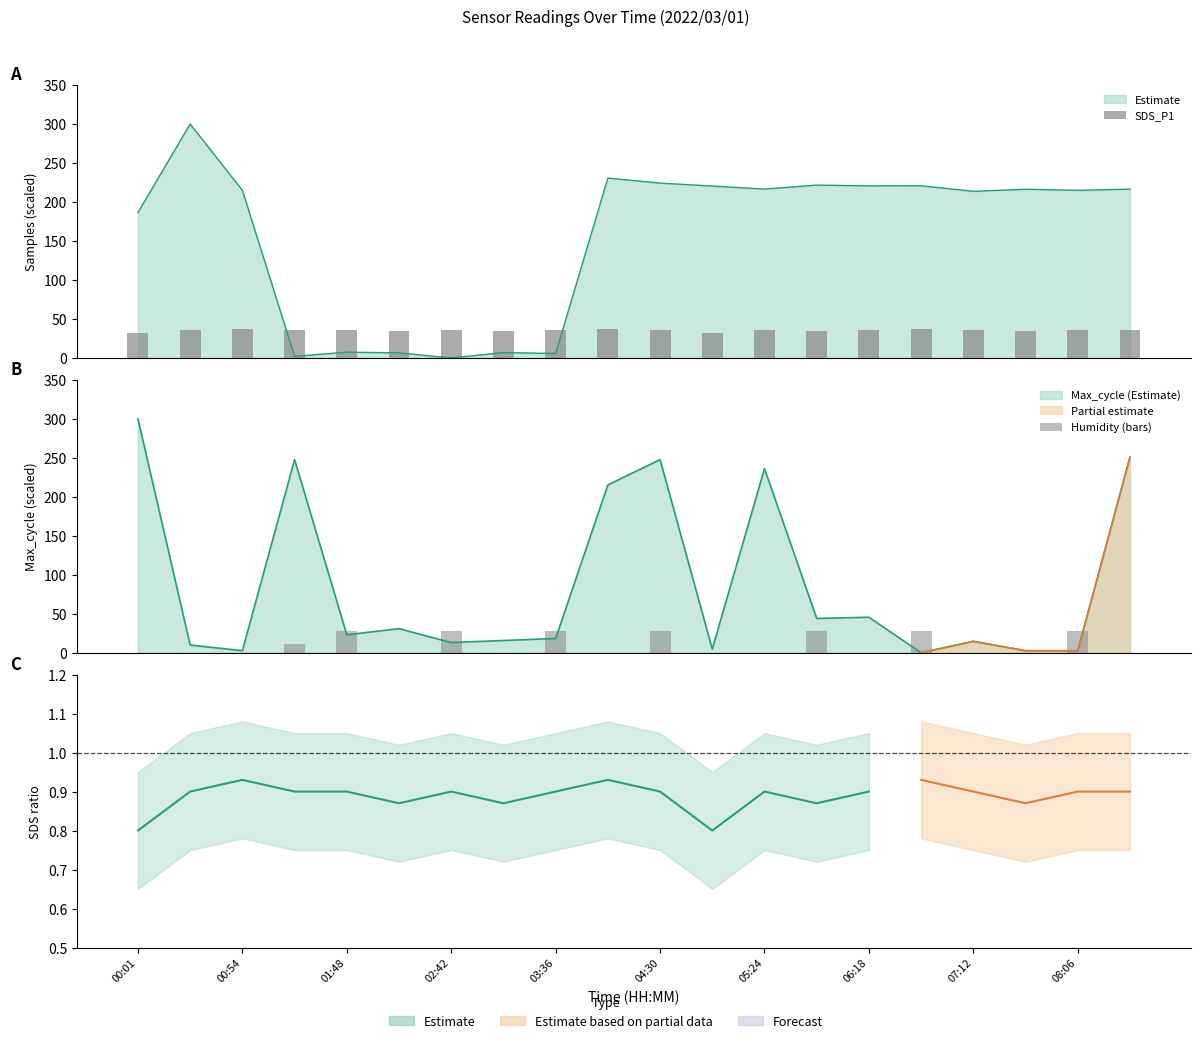

What is the average value of the SDS_P1 series?

35.5